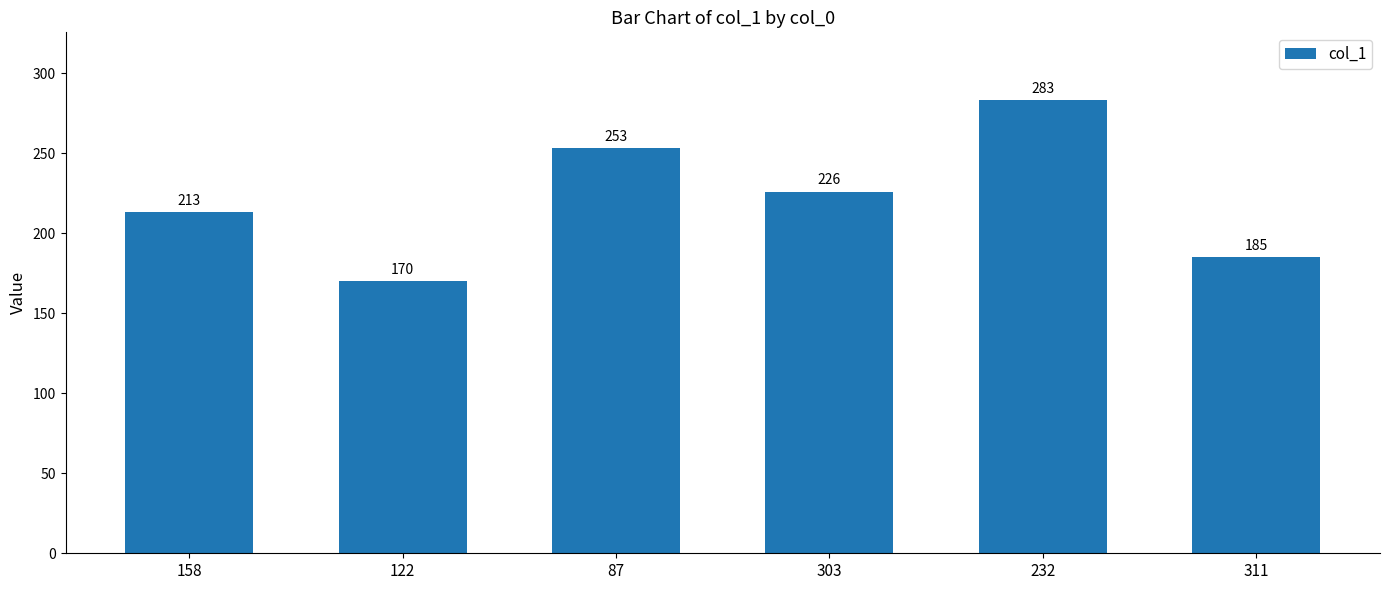

Reading right to left, extract all data points from this chart.

311=185	232=283	303=226	87=253	122=170	158=213